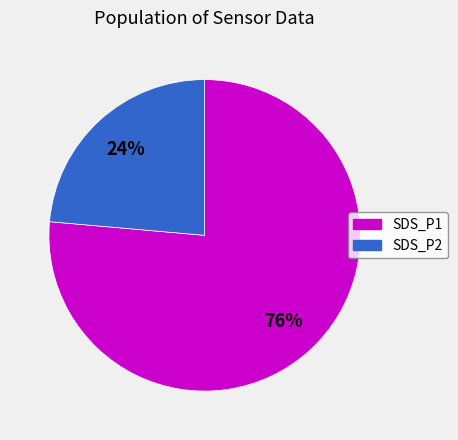

To the nearest percent, what is the average slice percentage?

50%